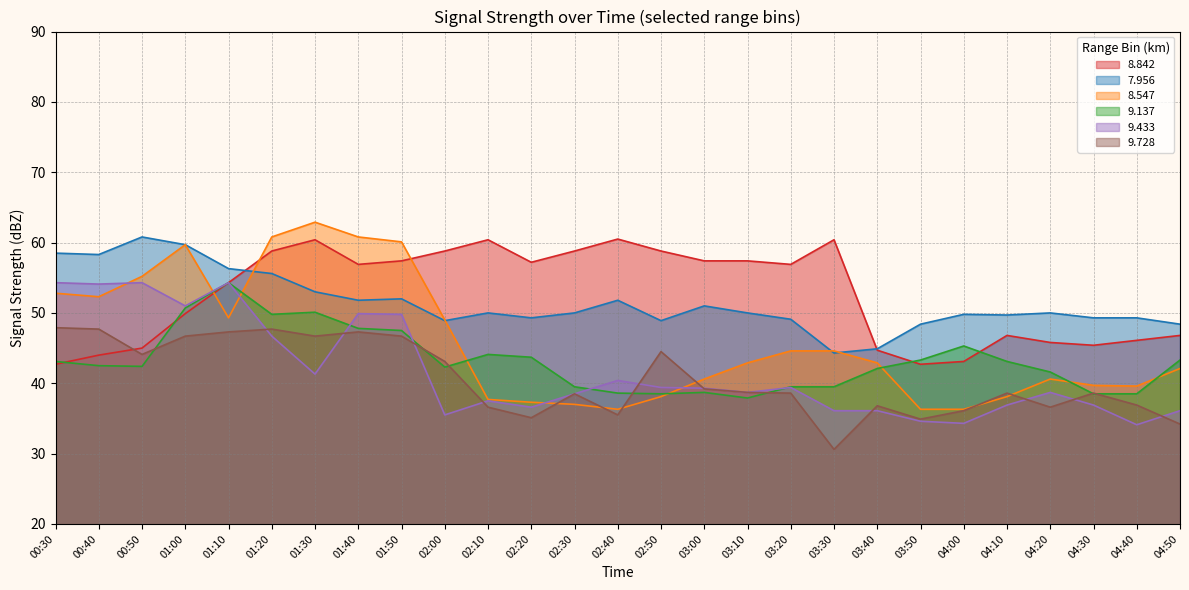

What position from the right is 04:50?

1